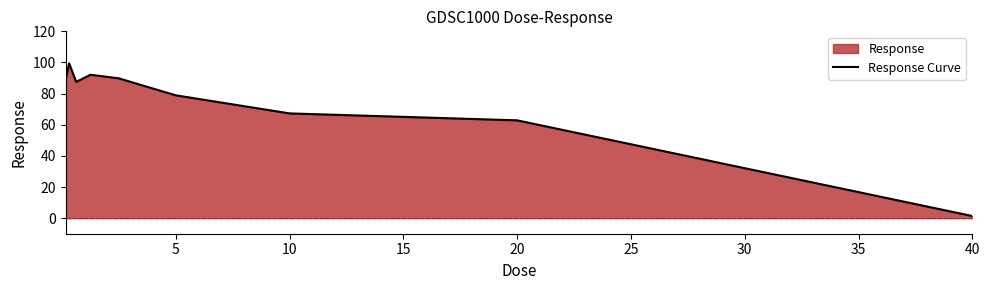

Does the chart display data point markers on the line(s)?

No